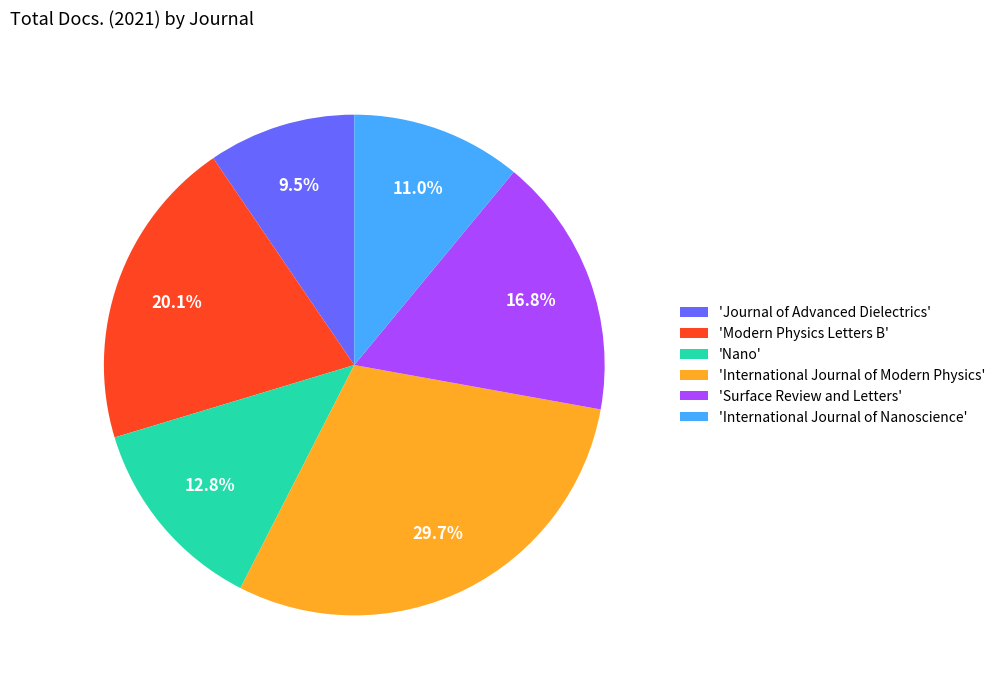

Count the number of slices in the pie.

6